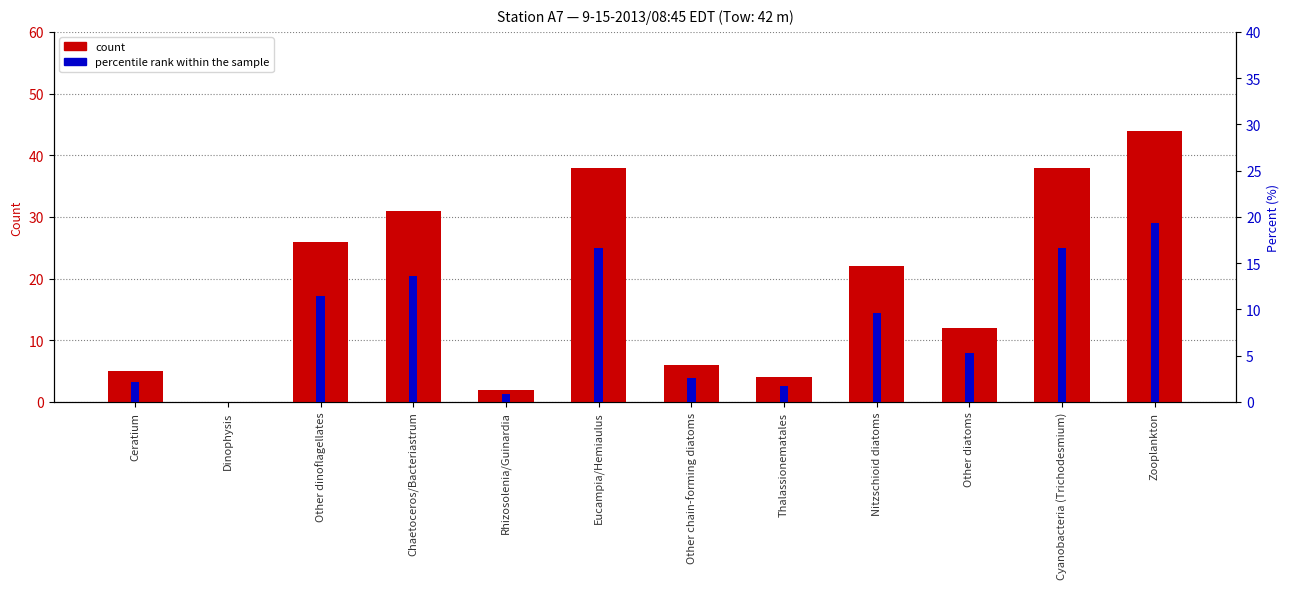

Reading left to right, transcribe all the data shown in this chart.

count: Ceratium=5.0	Dinophysis=0.0	Other dinoflagellates=26.0	Chaetoceros/Bacteriastrum=31.0	Rhizosolenia/Guinardia=2.0	Eucampia/Hemiaulus=38.0	Other chain-forming diatoms=6.0	Thalassionematales=4.0	Nitzschioid diatoms=22.0	Other diatoms=12.0	Cyanobacteria (Trichodesmium)=38.0	Zooplankton=44.0
percentile rank within the sample: Ceratium=2.2	Dinophysis=0.0	Other dinoflagellates=11.4	Chaetoceros/Bacteriastrum=13.6	Rhizosolenia/Guinardia=0.9	Eucampia/Hemiaulus=16.7	Other chain-forming diatoms=2.6	Thalassionematales=1.8	Nitzschioid diatoms=9.6	Other diatoms=5.3	Cyanobacteria (Trichodesmium)=16.7	Zooplankton=19.3